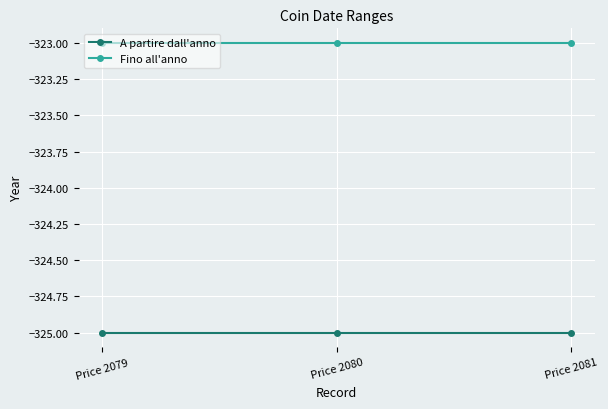

How many lines are shown in the chart?

2